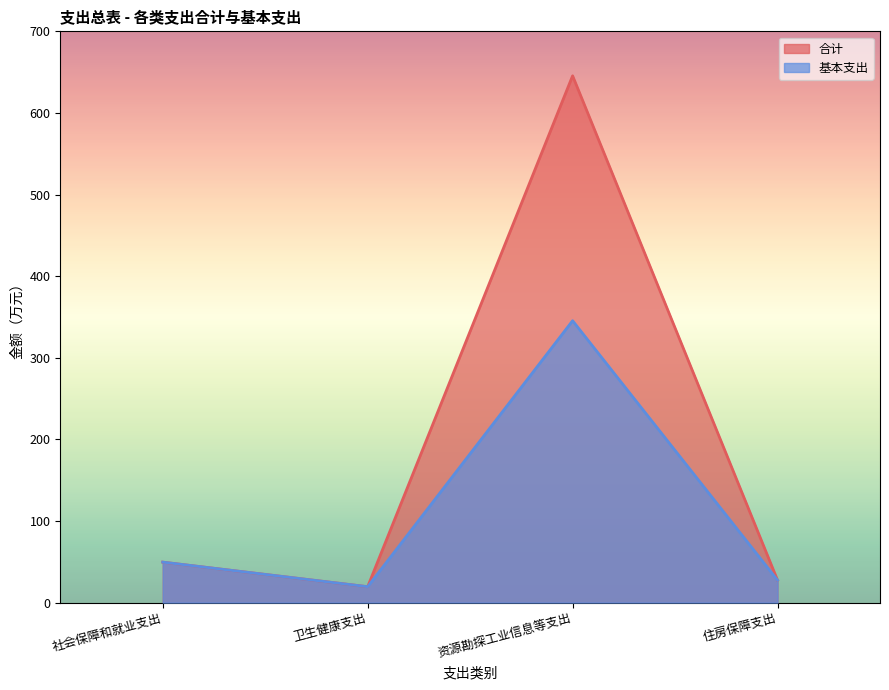

Between 住房保障支出 and 社会保障和就业支出, which is larger?

社会保障和就业支出